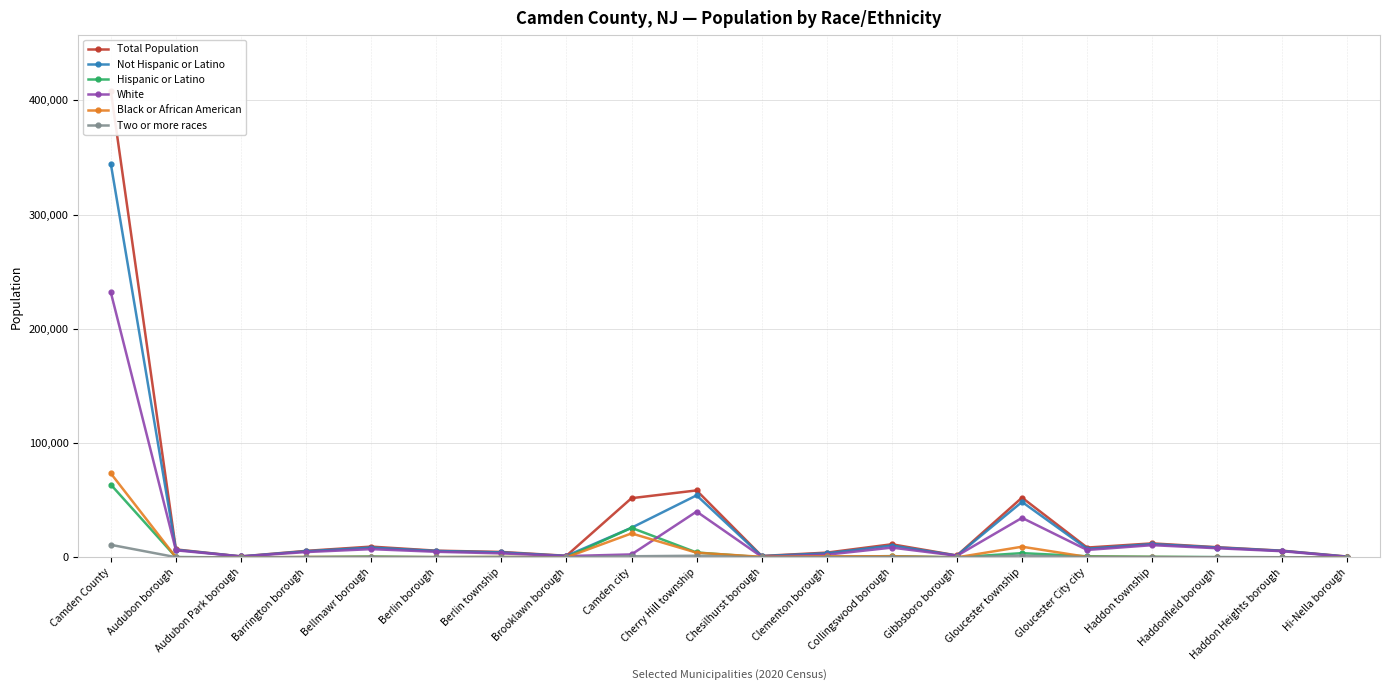

What is the difference between the second highest and second lowest values in the Two or more races series?

1585